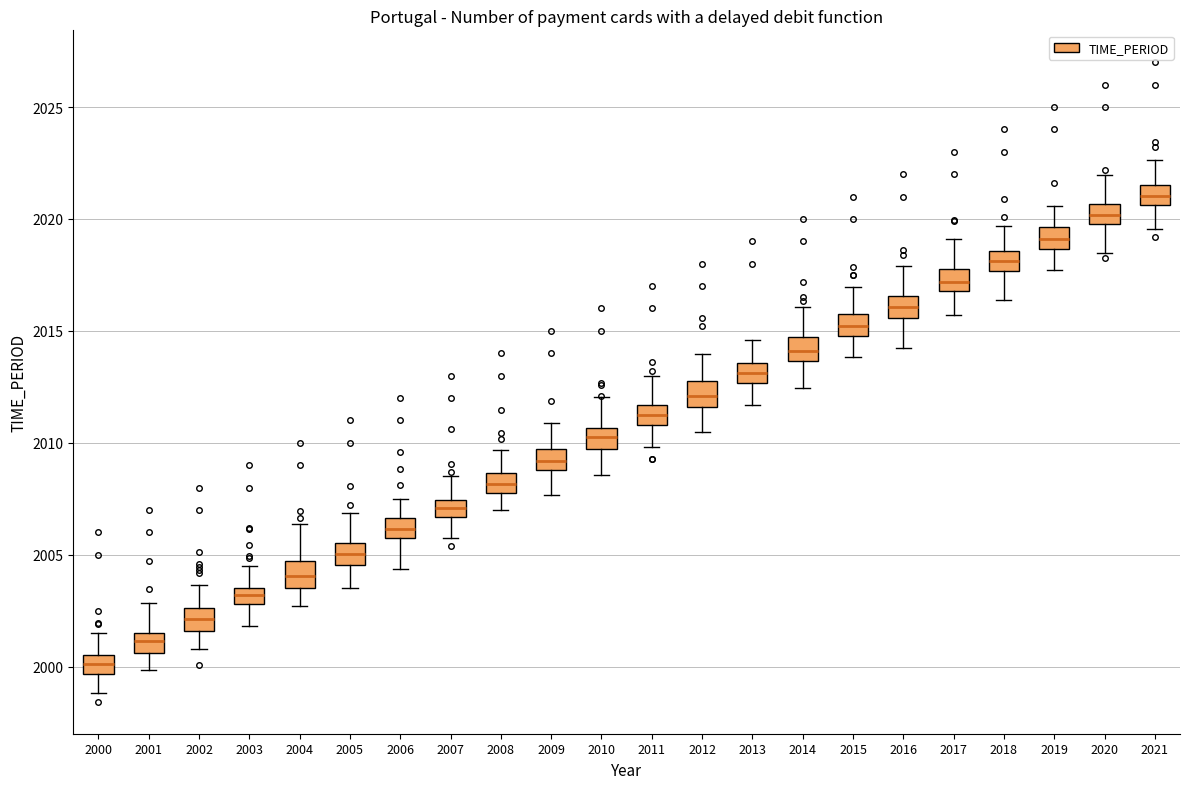

Where does the lower whisker of the box at x = 2006 end on the y-axis? The values are not printed on the chart, so give them approximately, as read against the axis.

2004.5